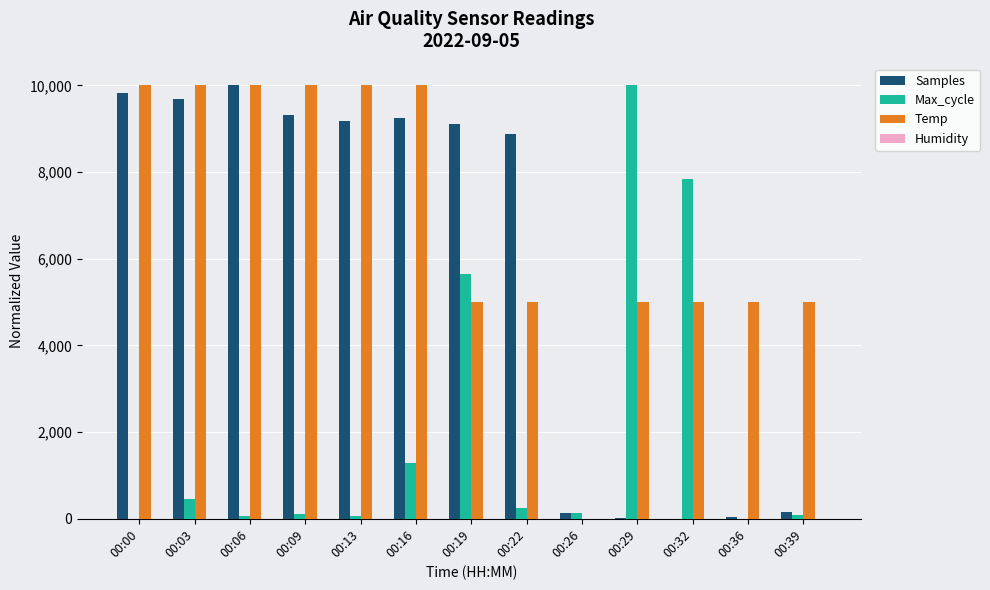

How many distinct data groups are displayed?

3